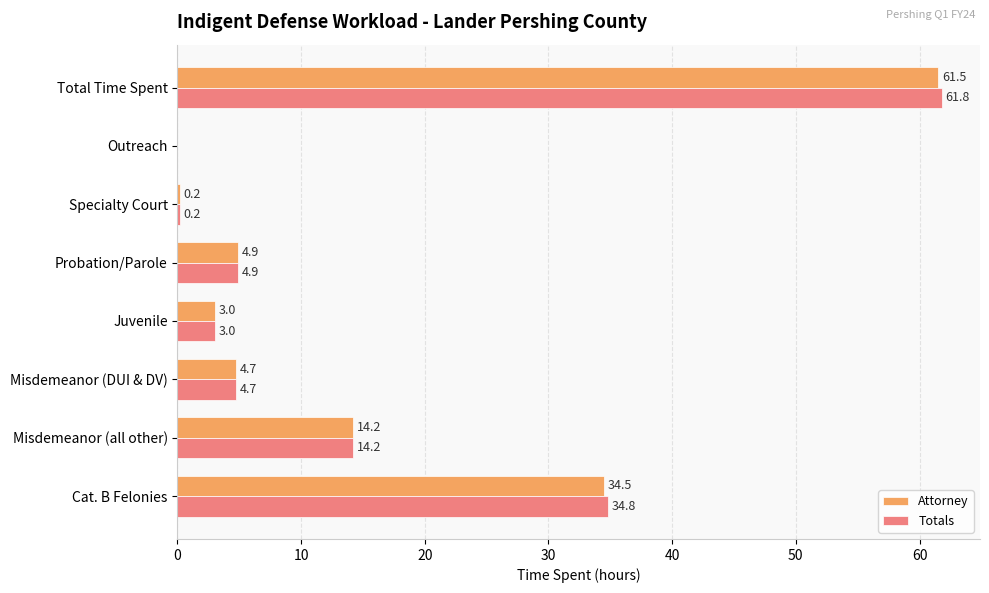

What value does the Totals series have at Total Time Spent?

61.8